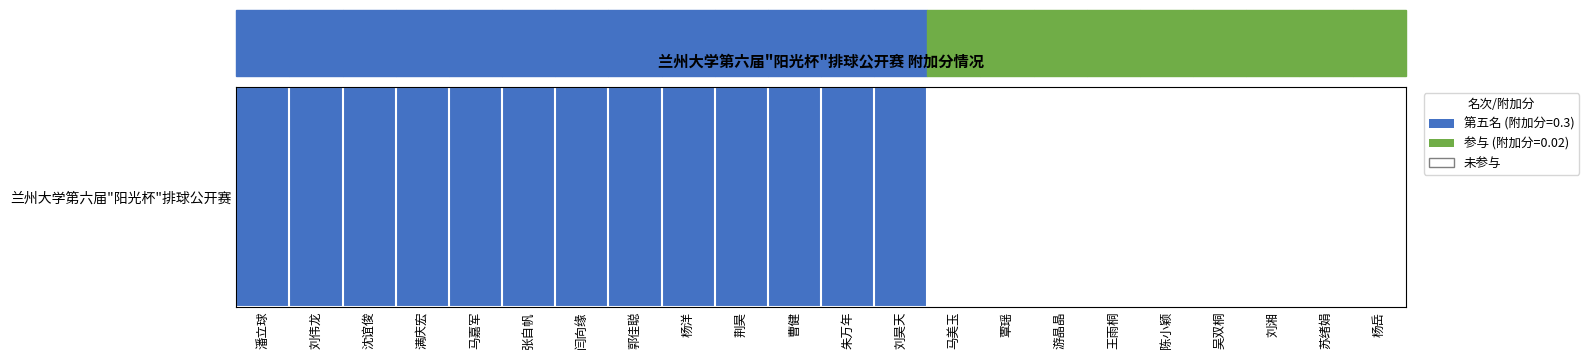

The value at 满庆宏 is 1. True or false?

True